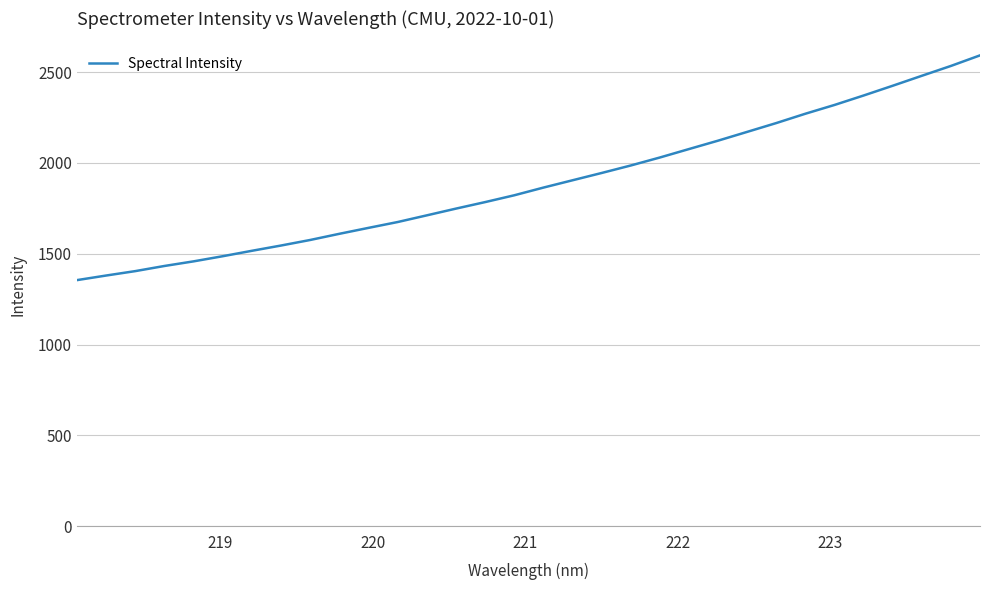

What is the difference between the maximum and minimum values?

1236.8